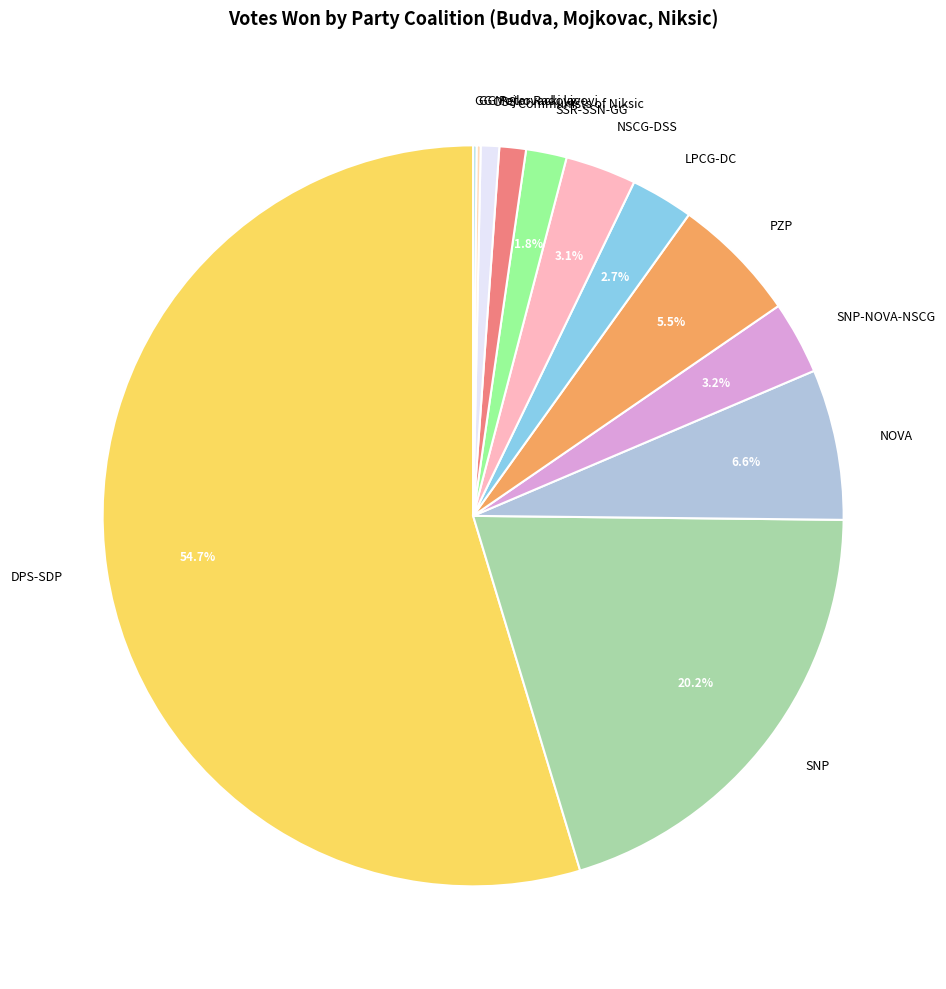

To the nearest percent, what percentage of the pie is Communists of Niksic?

1%